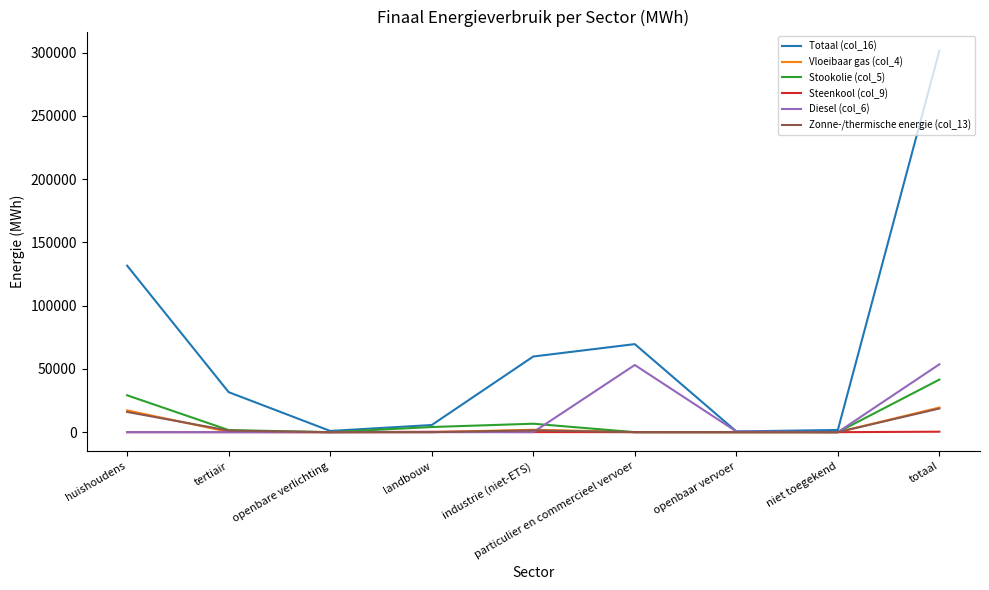

Between industrie (niet-ETS) and openbaar vervoer, which series saw the biggest shift?

Totaal (col_16)